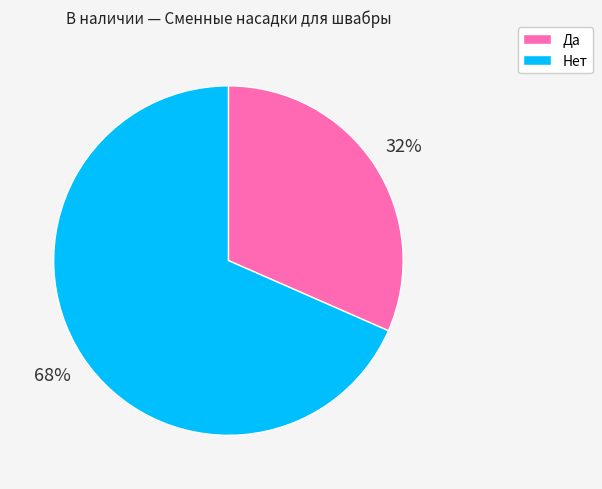

What is the ratio of the value at Да to the value at Нет?

0.5